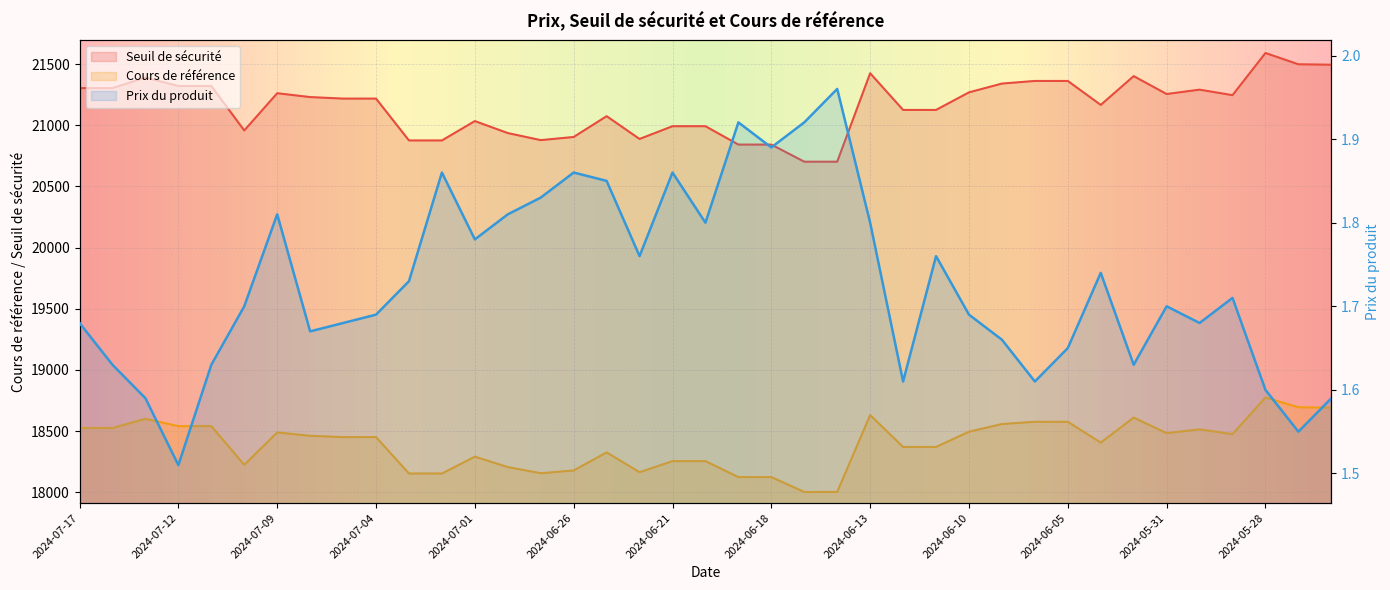

True or false: Seuil de sécurité and Prix du produit cross at least once.

False